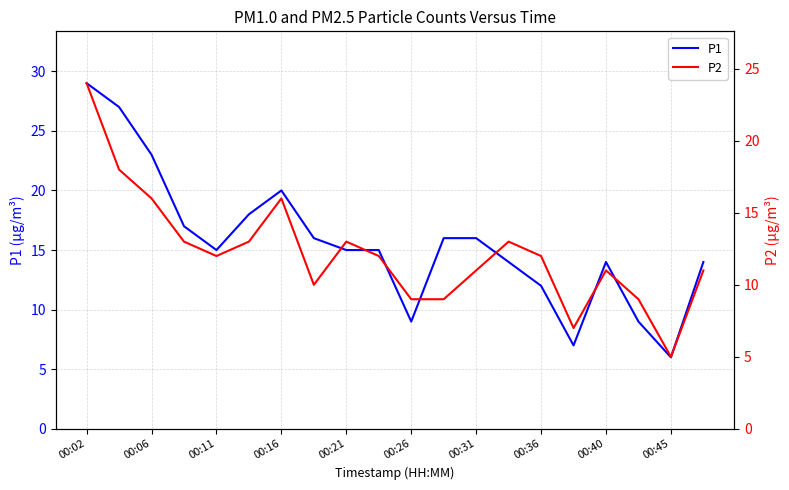

At which category does the chart reach its peak across all series?

00:02